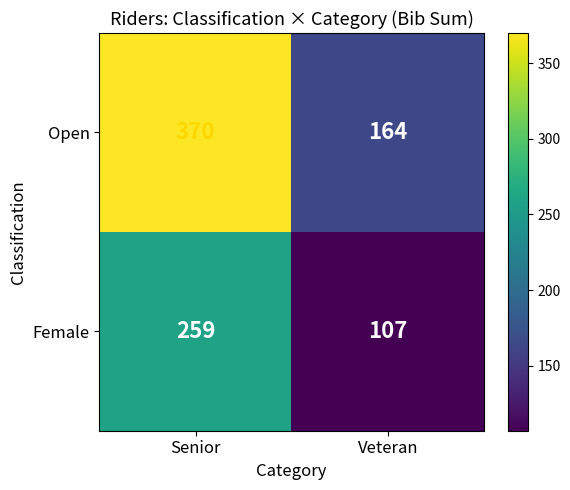

What is the minimum value for Open?

164